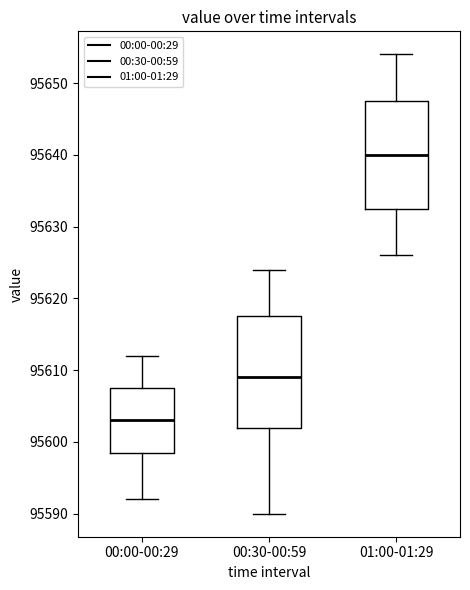

Reading left to right, transcribe this box plot: for each box, give where its median line is, the range the box spans, and where its two whiskers end, as read against the y-axis. The values are not printed on the chart, so give them approximately, as read against the axis.

00:00-00:29: median 95603, box 95599 to 95608, whiskers 95592 to 95612
00:30-00:59: median 95609, box 95602 to 95618, whiskers 95590 to 95624
01:00-01:29: median 95640, box 95633 to 95648, whiskers 95626 to 95654